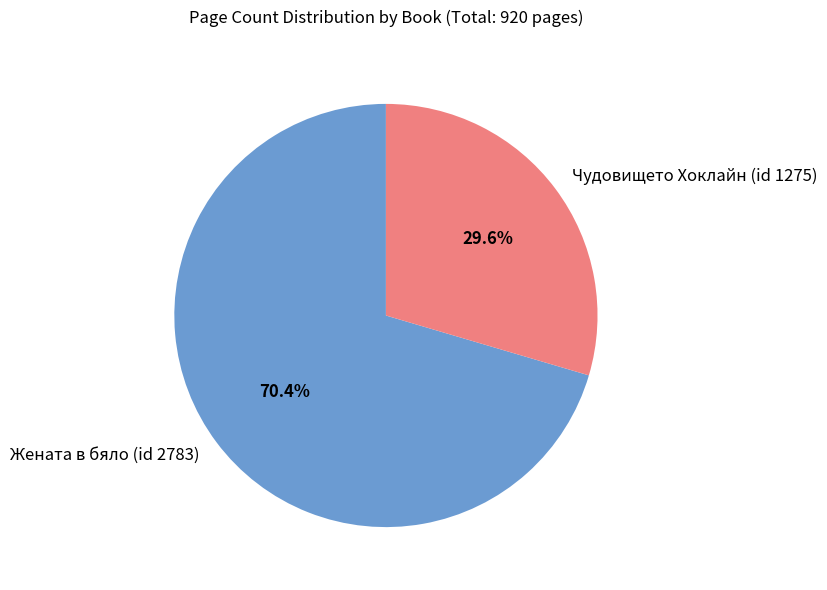

To the nearest percent, what is the combined percentage of Чудовището Хоклайн (id 1275) and Жената в бяло (id 2783)?

100%